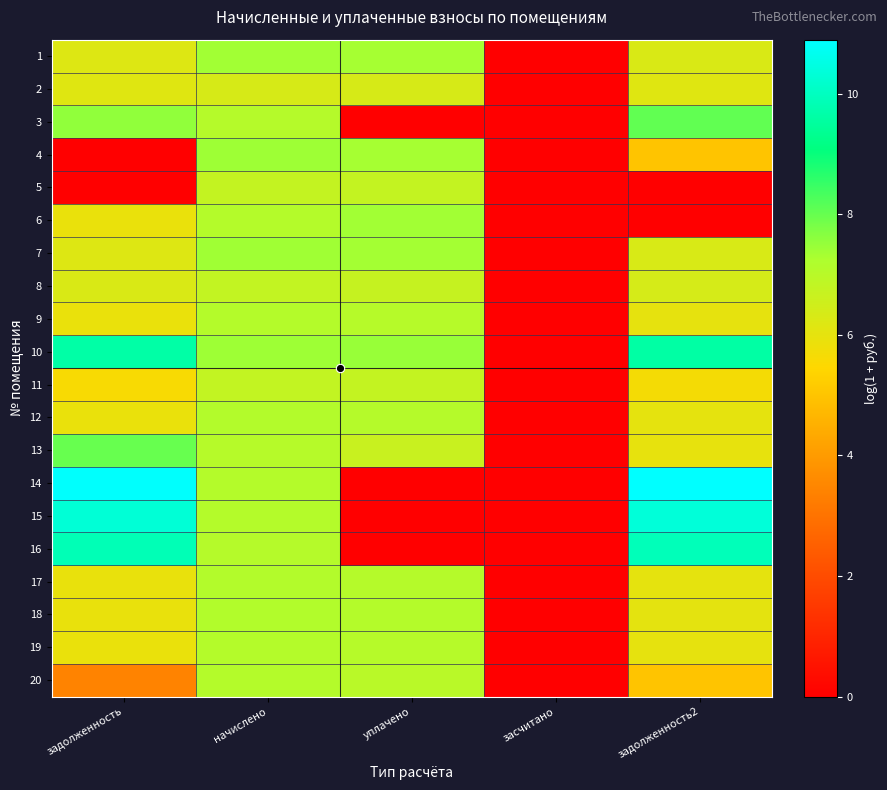

Reading left to right, list all the values displayed in this chart.

1: задолженность=6.2	начислено=7.4	уплачено=7.3	засчитано=0.0	задолженность2=6.3
2: задолженность=6.1	начислено=6.3	уплачено=6.3	засчитано=0.0	задолженность2=6.1
3: задолженность=7.5	начислено=7.1	уплачено=0.0	засчитано=0.0	задолженность2=8.0
4: задолженность=0.0	начислено=7.4	уплачено=7.3	засчитано=0.0	задолженность2=5.0
5: задолженность=0.0	начислено=6.8	уплачено=6.8	засчитано=0.0	задолженность2=0.0
6: задолженность=5.9	начислено=7.1	уплачено=7.4	засчитано=0.0	задолженность2=0.0
7: задолженность=6.2	начислено=7.4	уплачено=7.3	засчитано=0.0	задолженность2=6.3
8: задолженность=6.3	начислено=6.8	уплачено=6.7	засчитано=0.0	задолженность2=6.4
9: задолженность=5.9	начислено=7.1	уплачено=7.1	засчитано=0.0	задолженность2=6.0
10: задолженность=9.6	начислено=7.4	уплачено=7.5	засчитано=0.0	задолженность2=9.6
11: задолженность=5.6	начислено=6.8	уплачено=6.7	засчитано=0.0	задолженность2=5.7
12: задолженность=5.9	начислено=7.1	уплачено=7.1	засчитано=0.0	задолженность2=6.0
13: задолженность=8.0	начислено=7.1	уплачено=6.7	засчитано=0.0	задолженность2=6.0
14: задолженность=10.9	начислено=7.1	уплачено=0.0	засчитано=0.0	задолженность2=10.9
15: задолженность=10.3	начислено=7.1	уплачено=0.0	засчитано=0.0	задолженность2=10.3
16: задолженность=9.9	начислено=7.1	уплачено=0.0	засчитано=0.0	задолженность2=9.9
17: задолженность=5.9	начислено=7.1	уплачено=7.1	засчитано=0.0	задолженность2=6.0
18: задолженность=5.9	начислено=7.1	уплачено=7.1	засчитано=0.0	задолженность2=6.0
19: задолженность=5.9	начислено=7.1	уплачено=7.1	засчитано=0.0	задолженность2=6.0
20: задолженность=3.4	начислено=7.1	уплачено=7.0	засчитано=0.0	задолженность2=5.0